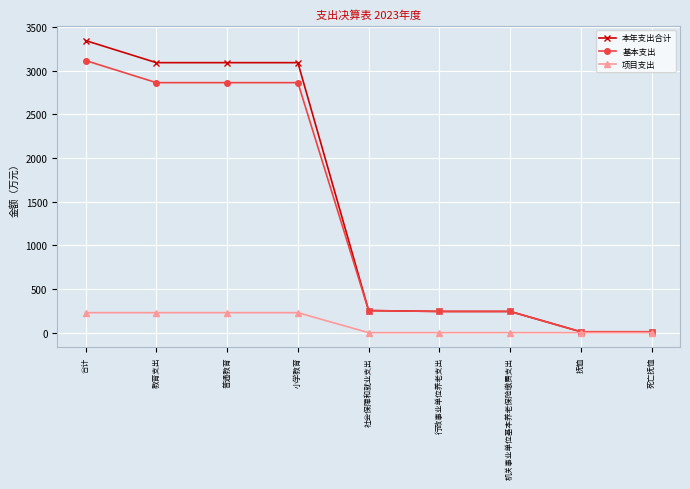

True or false: 项目支出 has a value of 0.0 at 死亡抚恤.

True